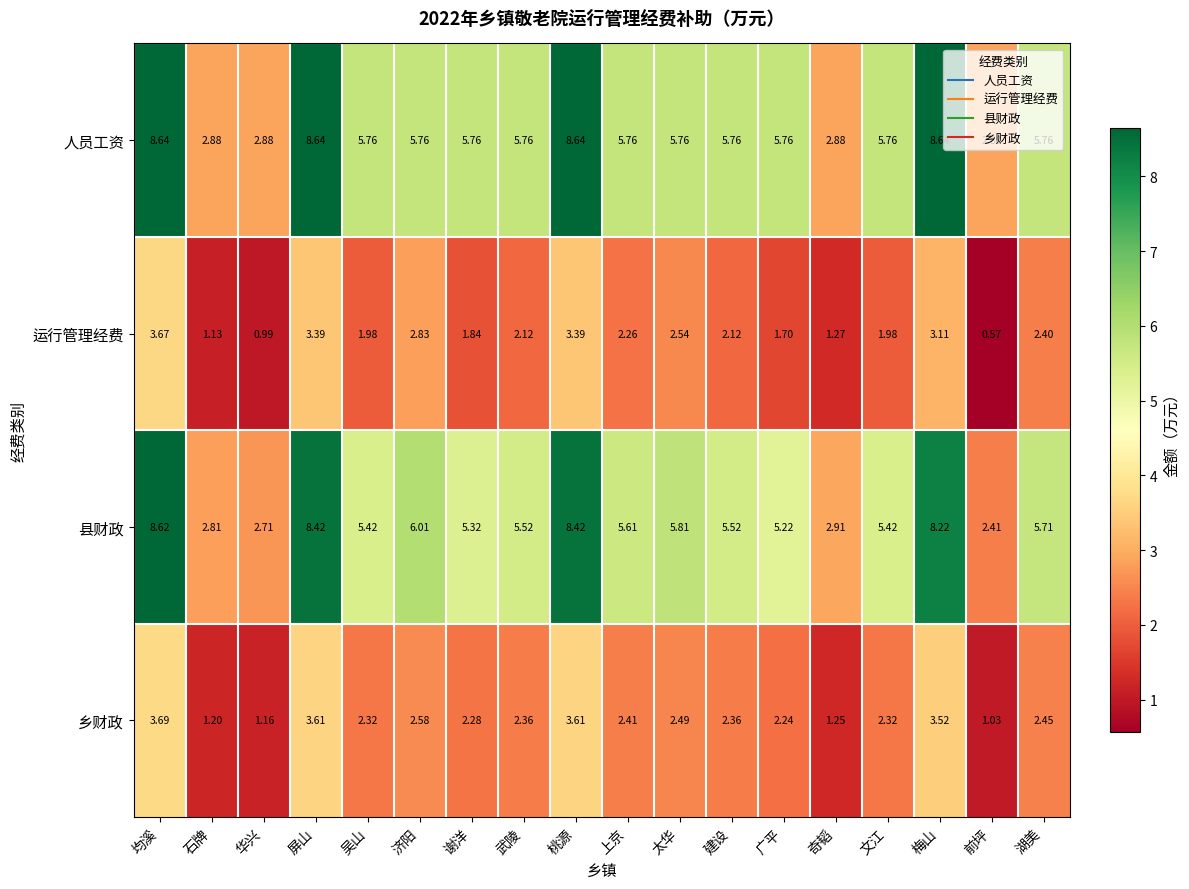

Which category has the lowest value in the 乡财政 series?

前坪